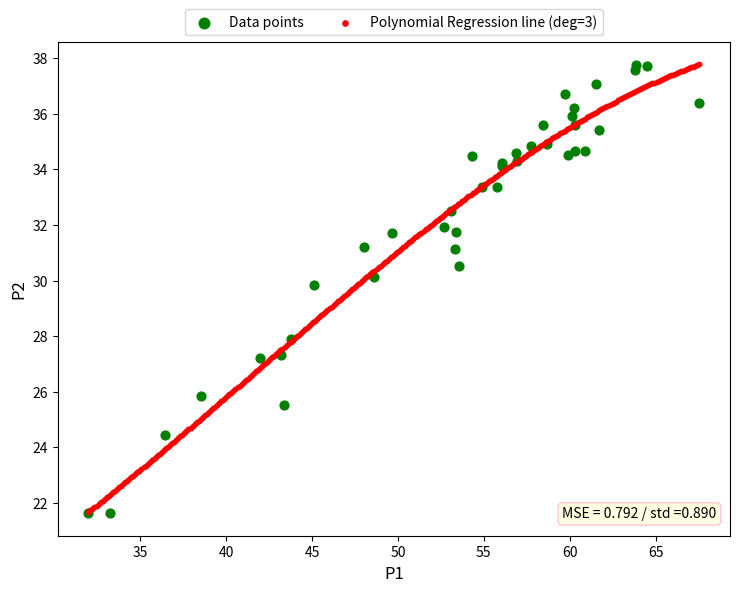

What are all the series names shown in the legend?

Data points, Polynomial Regression line (deg=3)